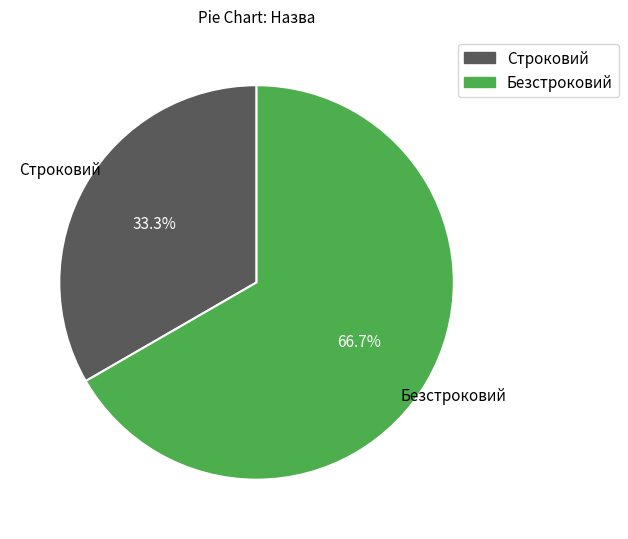

What percentage is the Строковий slice, to the nearest percent?

33%